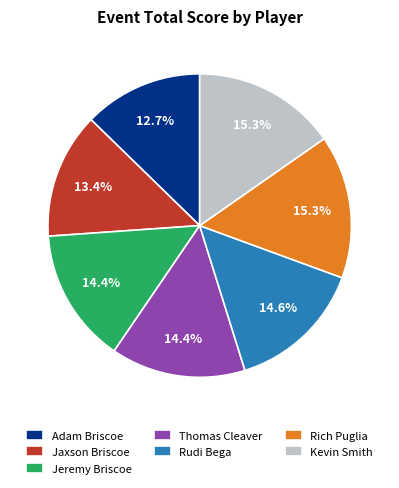

How many segments does this pie chart have?

7